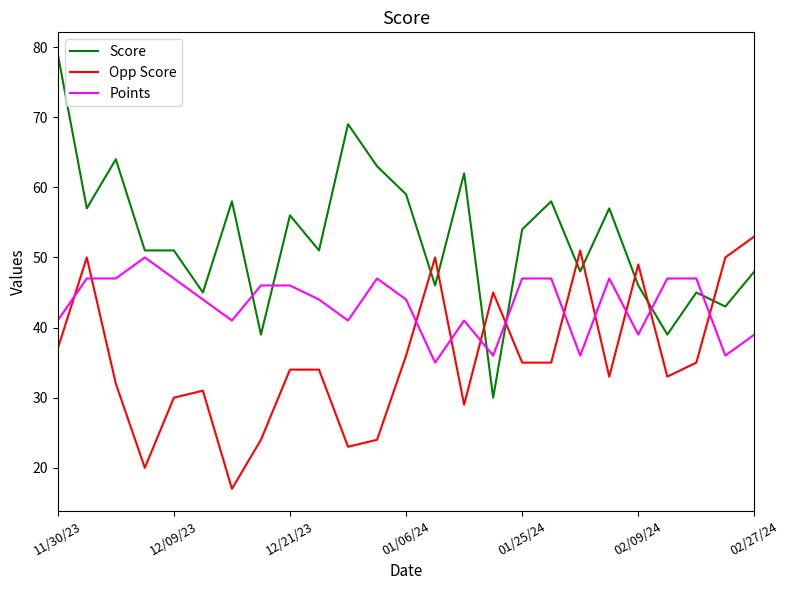

Rank the series by their average value, from lowest to highest.

Opp Score, Points, Score